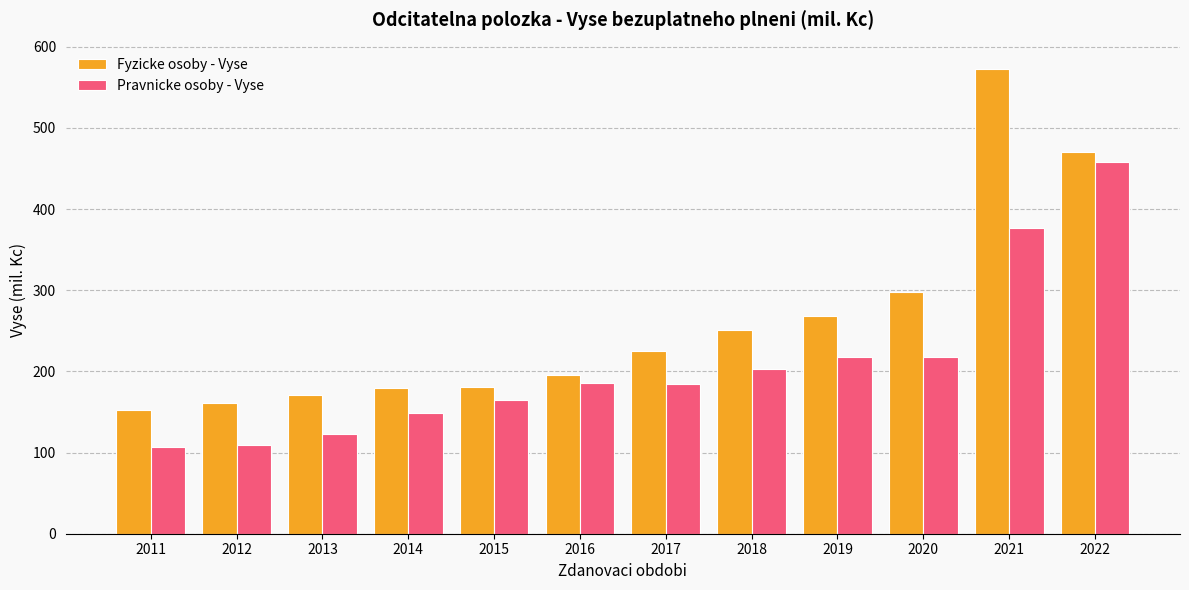

How many bars are there in total?

24